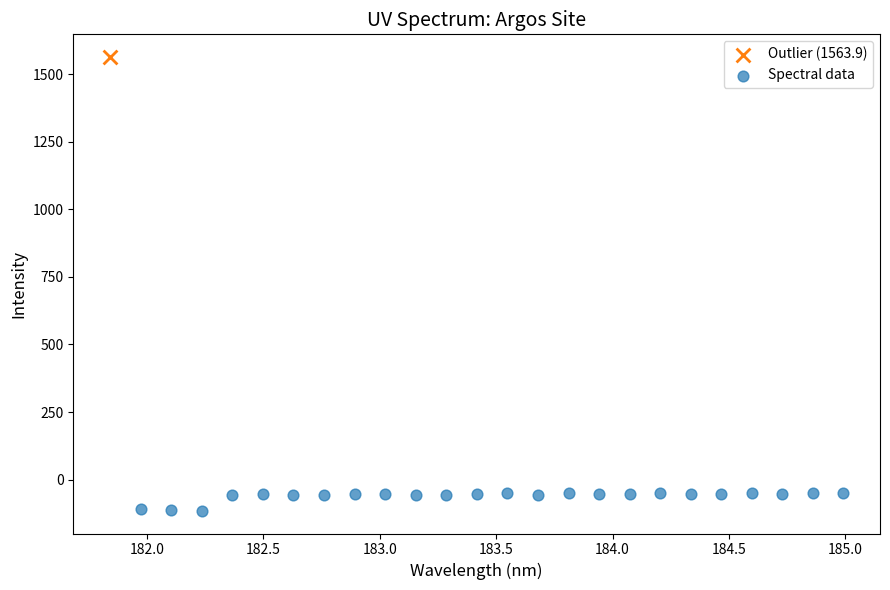

What are all the series names shown in the legend?

Outlier (1563.9), Spectral data